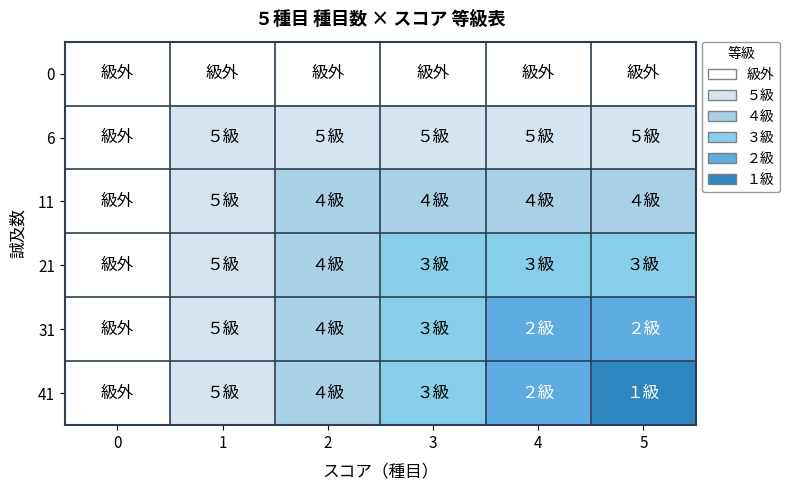

What is the maximum value shown in the chart?

5